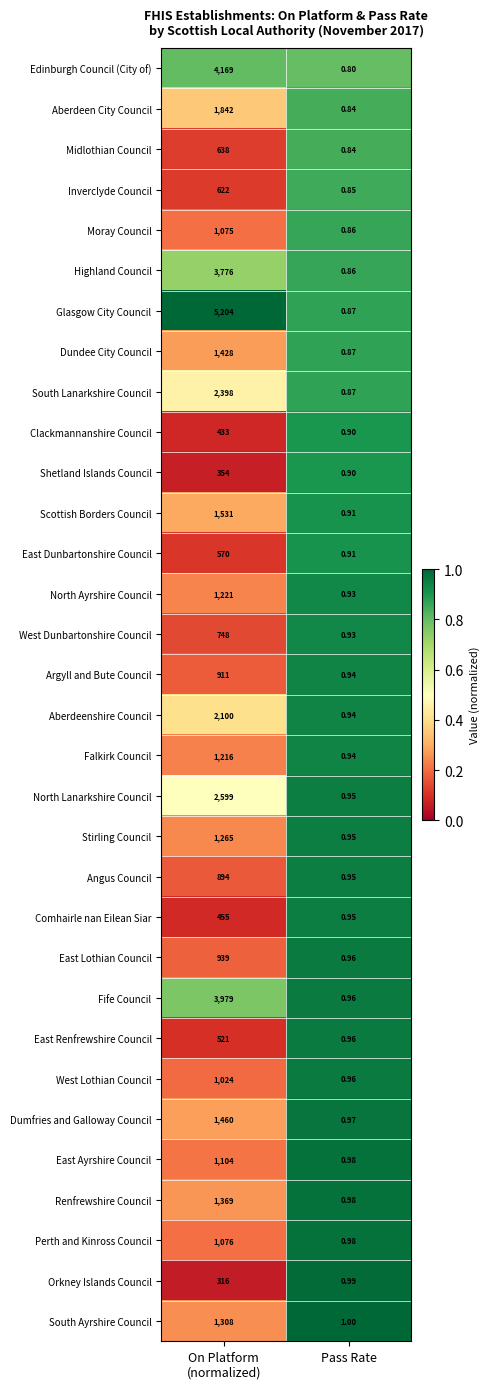

Which series has the widest spread of values?

Glasgow City Council